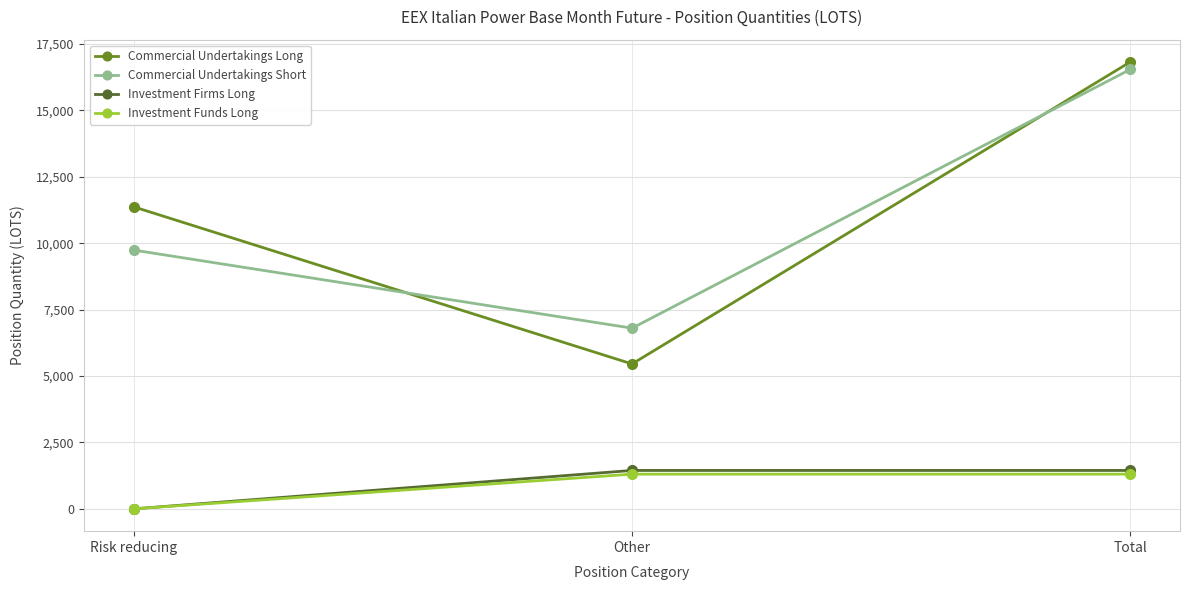

The Commercial Undertakings Long series shows 11366.0 at Risk reducing. True or false?

True